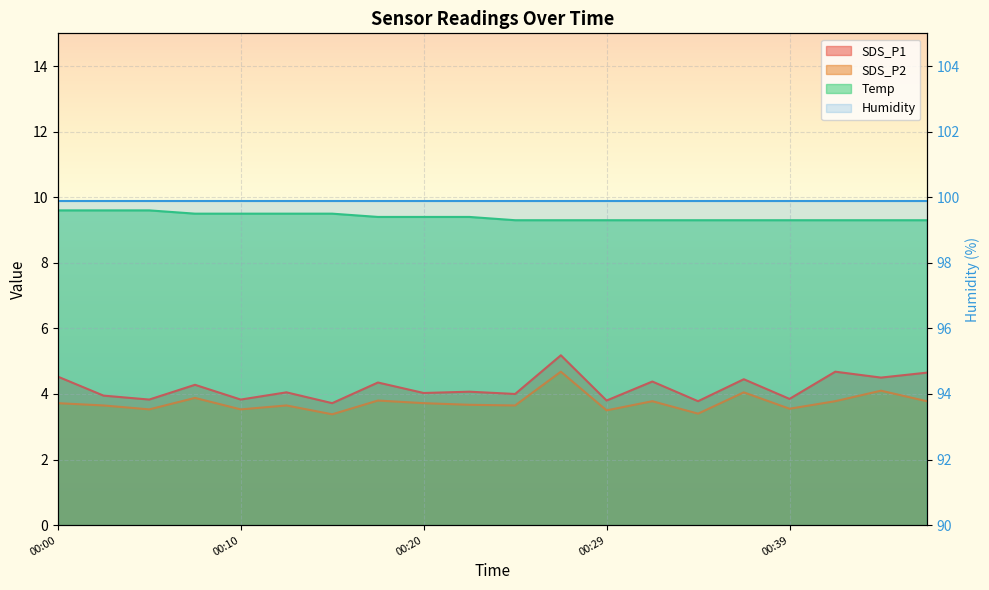

True or false: Temp and SDS_P2 intersect in this chart.

False